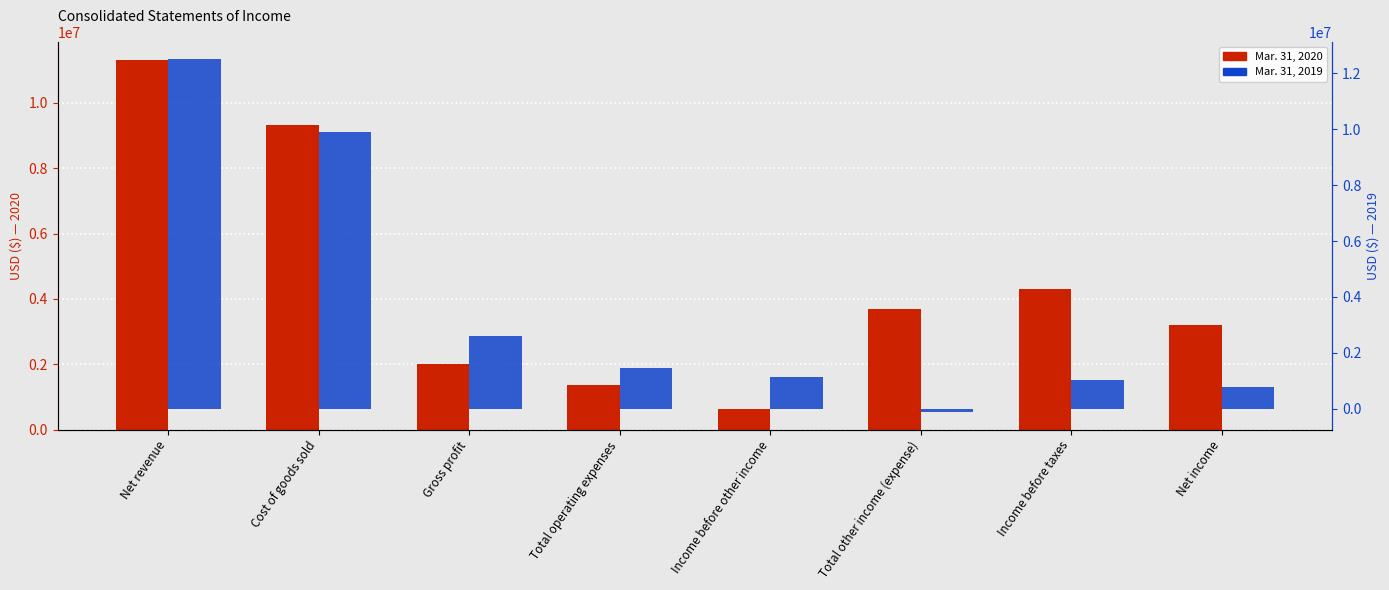

True or false: Mar. 31, 2019 has a value of -121795 at Total other income (expense).

True